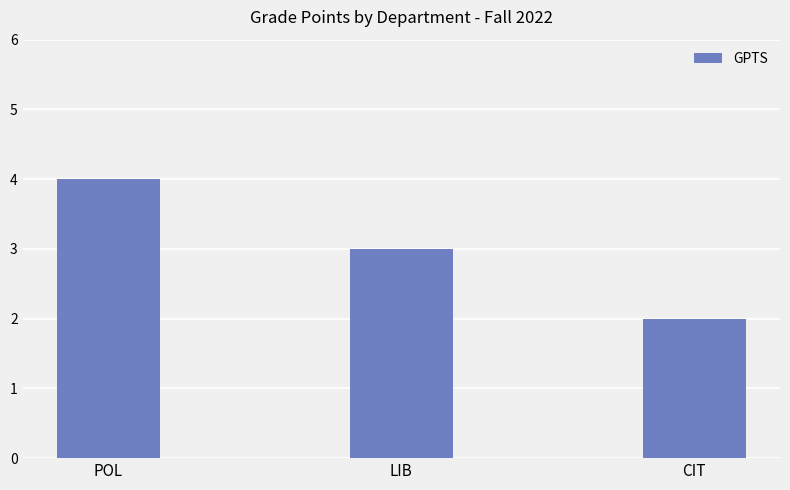

What is the label of the 2nd bar from the left?

LIB